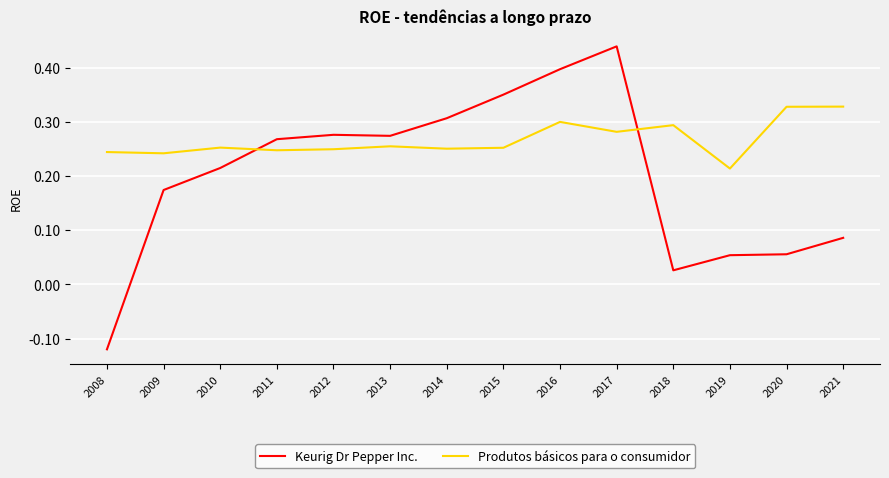

Which series has the largest total across all categories?

Produtos básicos para o consumidor